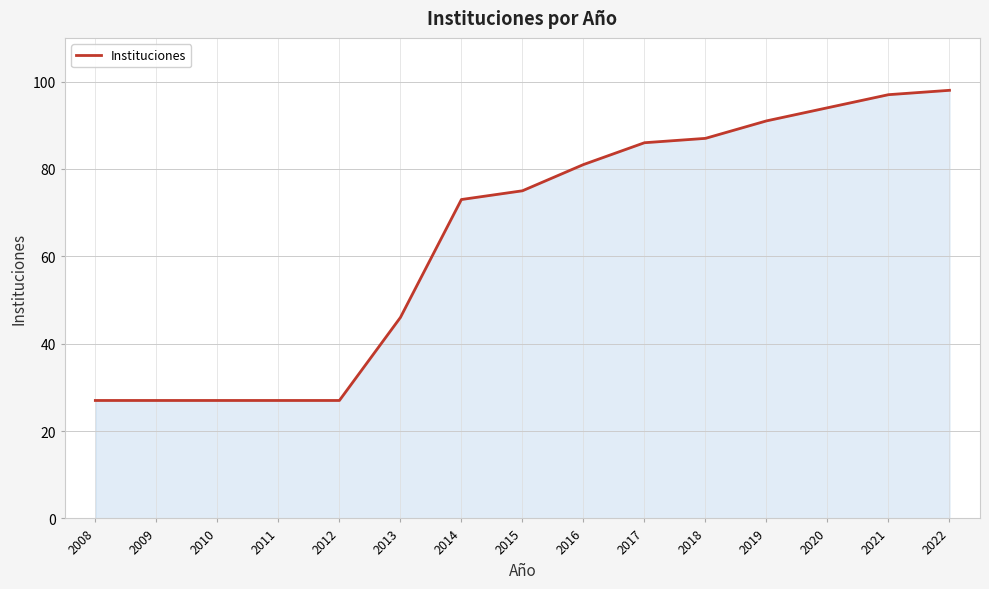

Is it true that the value at 2009 is 27?

True